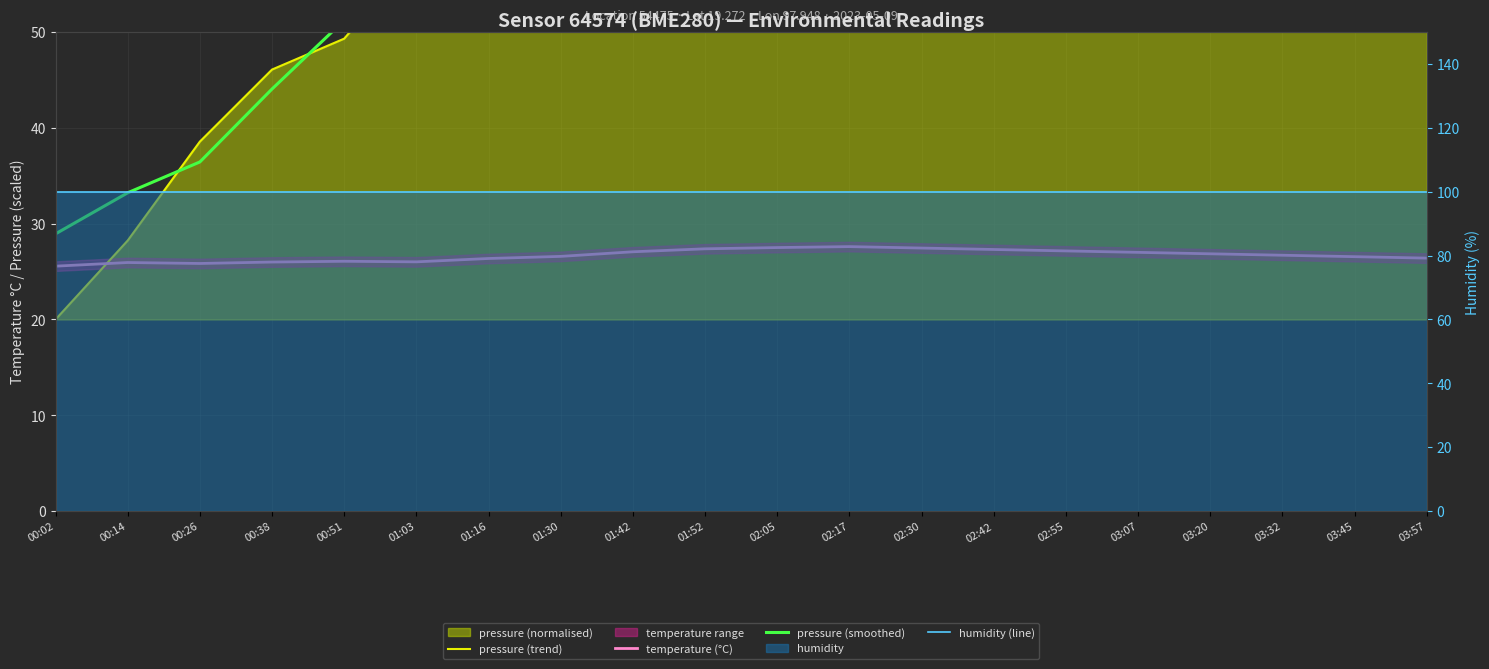

Is it true that pressure (trend) equals 68.6 at 02:17?

True